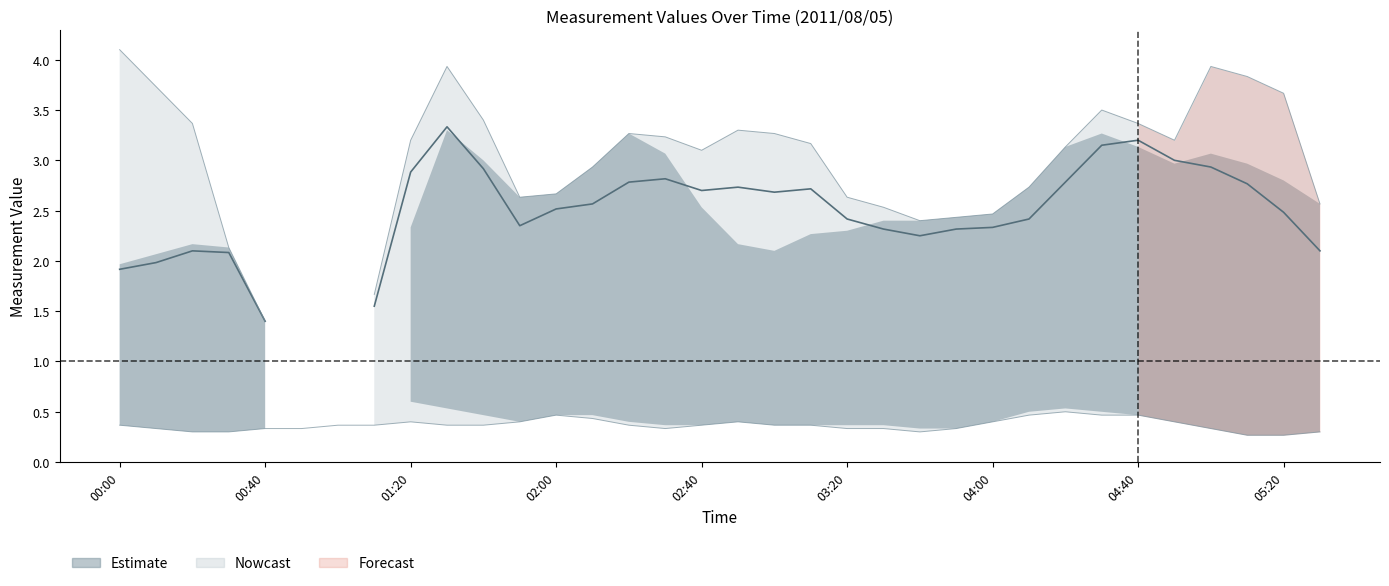

Approximately how many times larger is the value at 23 compared to 26?

0.8